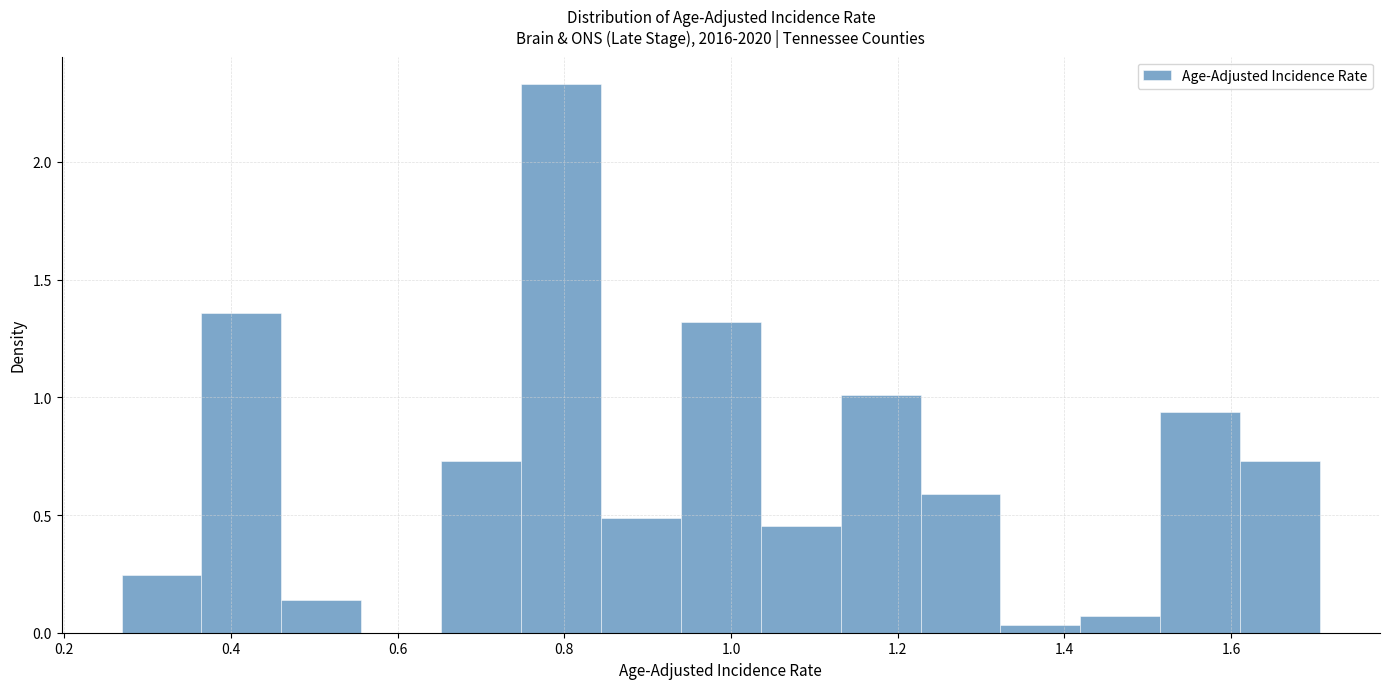

Reading left to right, list every bar in this chart as the range it spans on the x-axis followed by its height. Neither the bar edges nor the heights are printed on the chart, so give them approximately, as read against the axes.

0.26 to 0.36: 0.25
0.36 to 0.46: 1.35
0.46 to 0.56: 0.15
0.56 to 0.66: 0
0.66 to 0.74: 0.75
0.74 to 0.84: 2.35
0.84 to 0.94: 0.50
0.94 to 1.04: 1.30
1.04 to 1.14: 0.45
1.14 to 1.22: 1.00
1.22 to 1.32: 0.60
1.32 to 1.42: under 0.05
1.42 to 1.52: 0.05
1.52 to 1.62: 0.95
1.62 to 1.70: 0.75